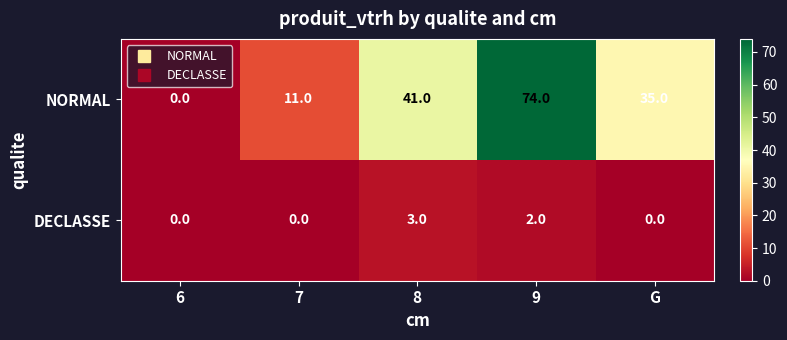

True or false: NORMAL has a value of 15 at 7.

False